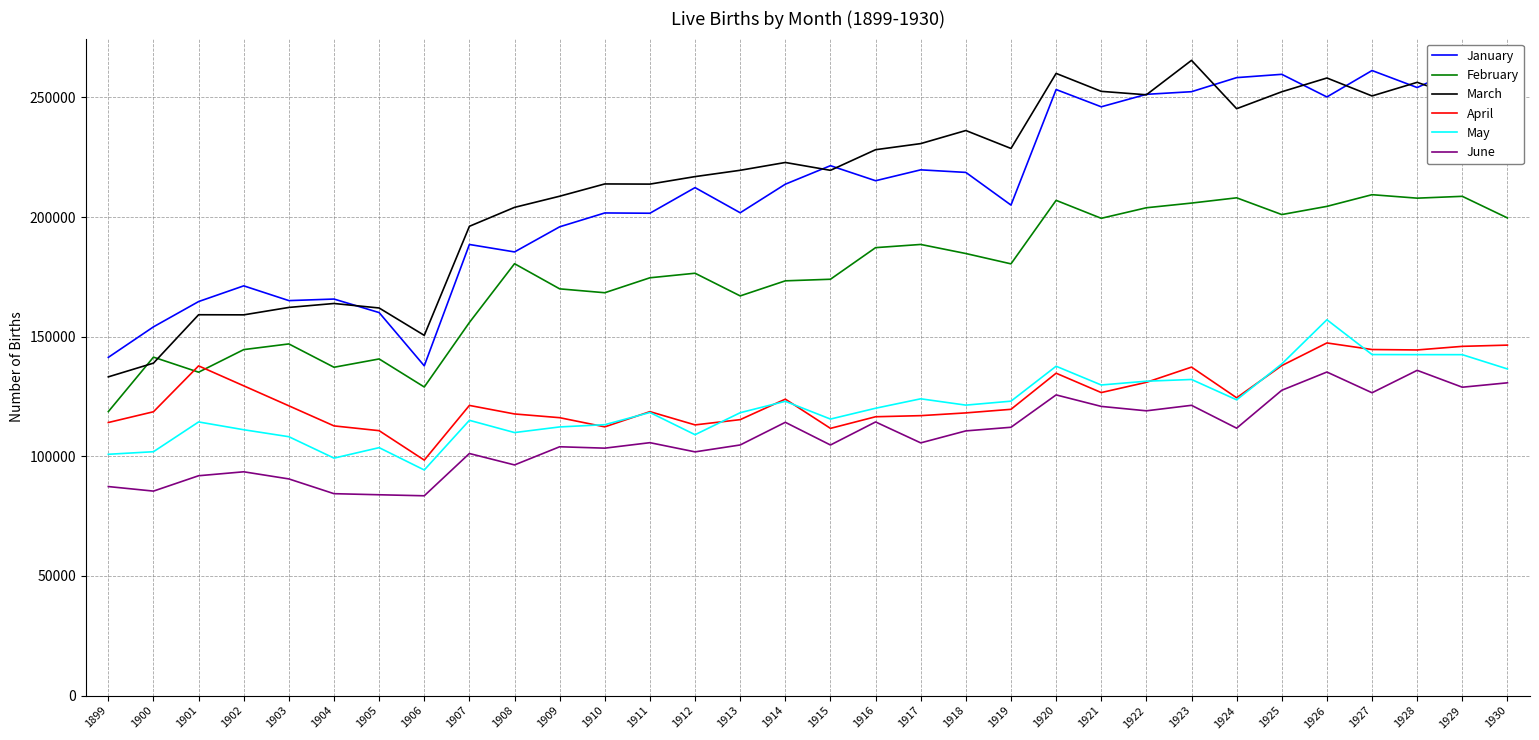

What is the difference between the January values at 1922 and 1927?

9943